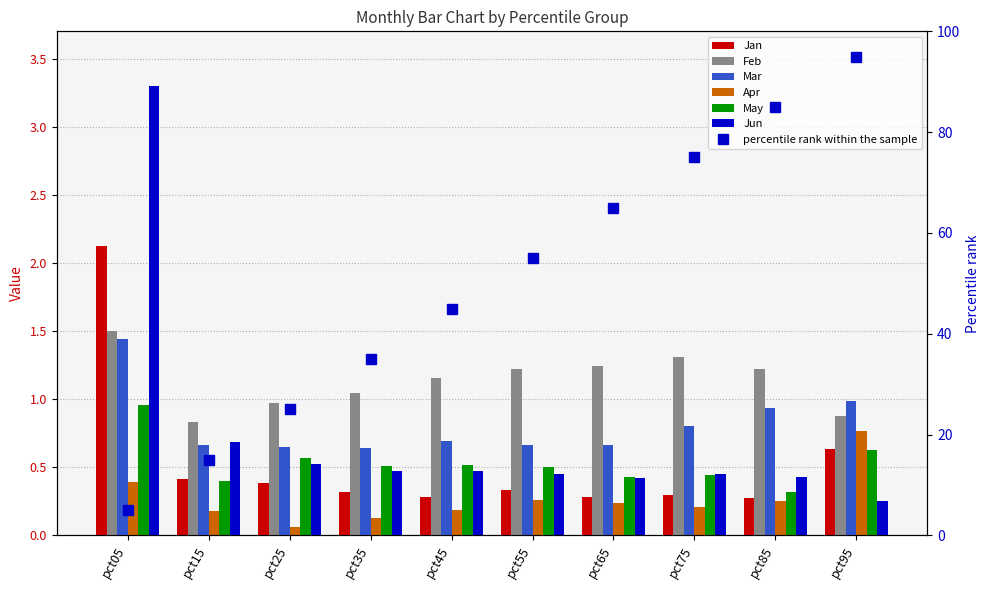

What is the difference between the Jan values at pct25 and pct05?

1.7